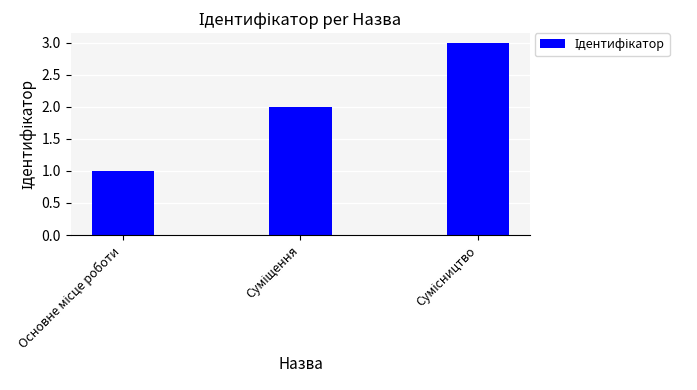

What is the value of the 1st bar from the left?

1